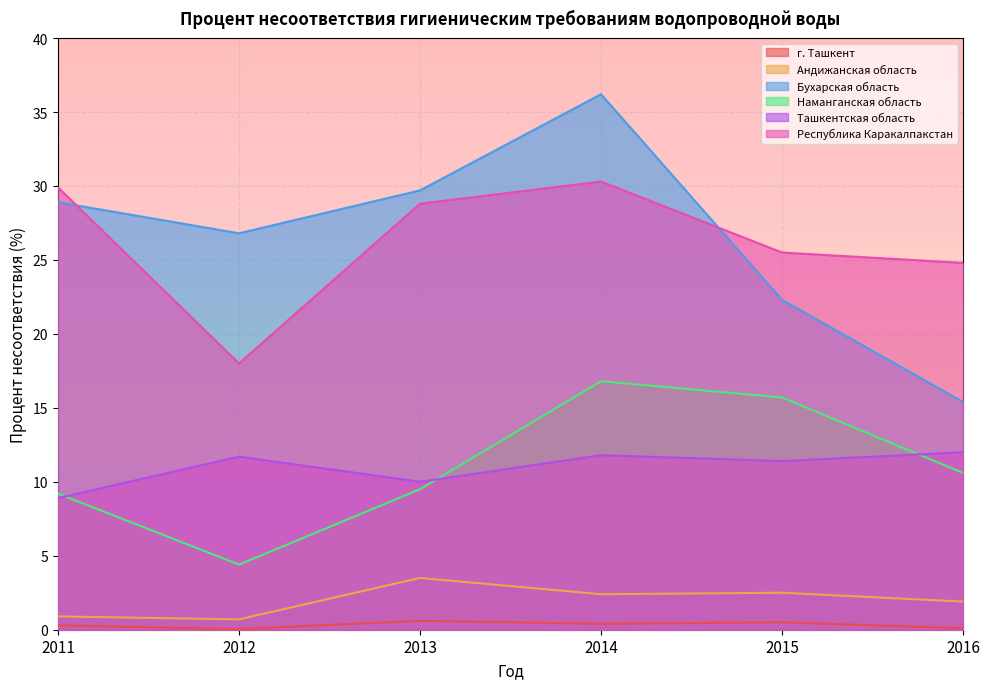

True or false: Андижанская область has more than 0 points higher than both neighbors.

True